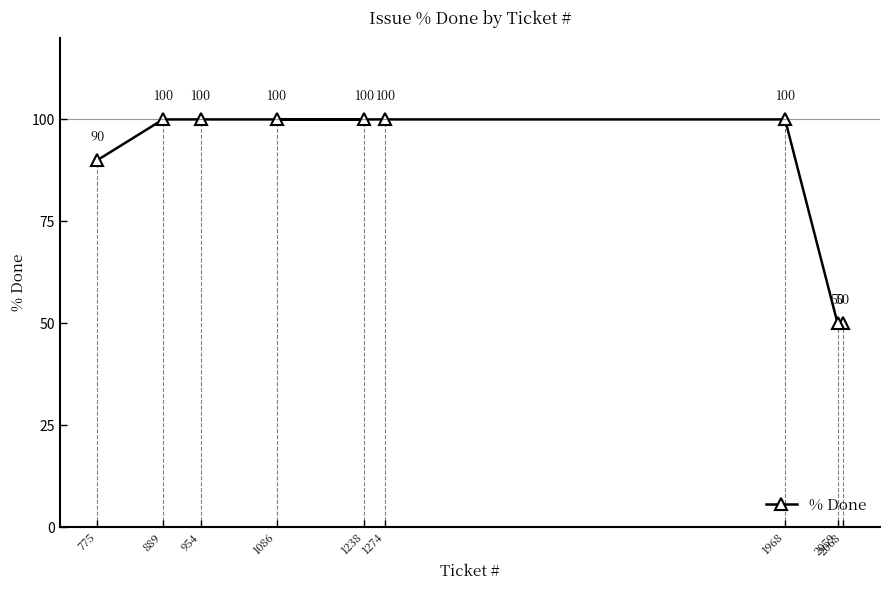

What is the difference between the maximum and minimum values?

50